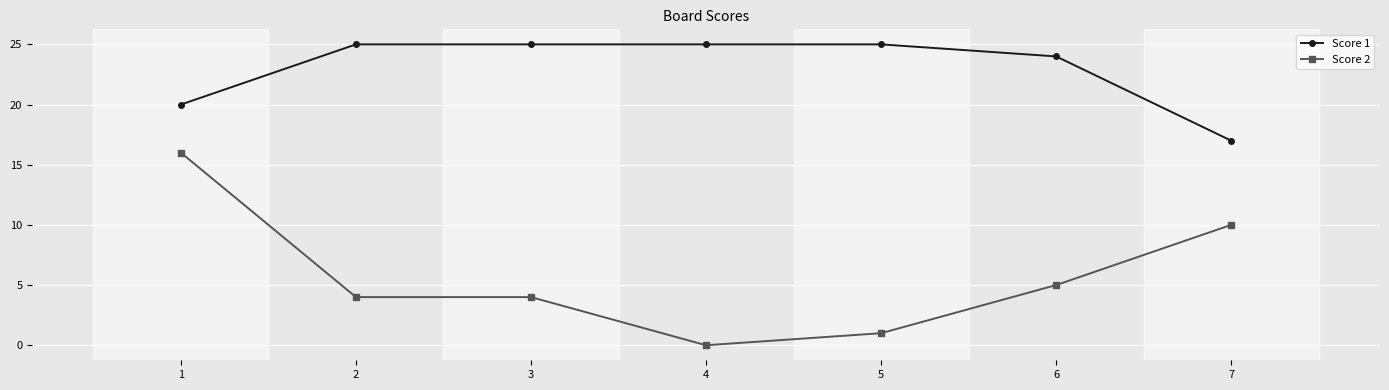

Rank the series at 6 from lowest to highest value.

Score 2, Score 1